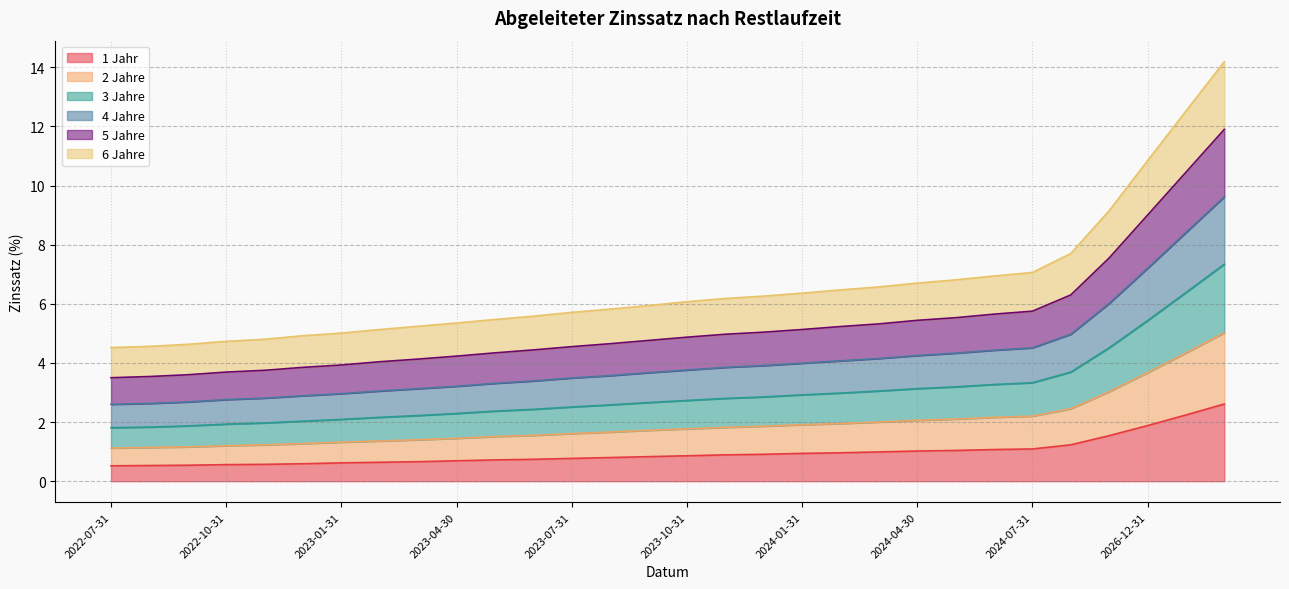

What is the maximum value for 1 Jahr?

2.6